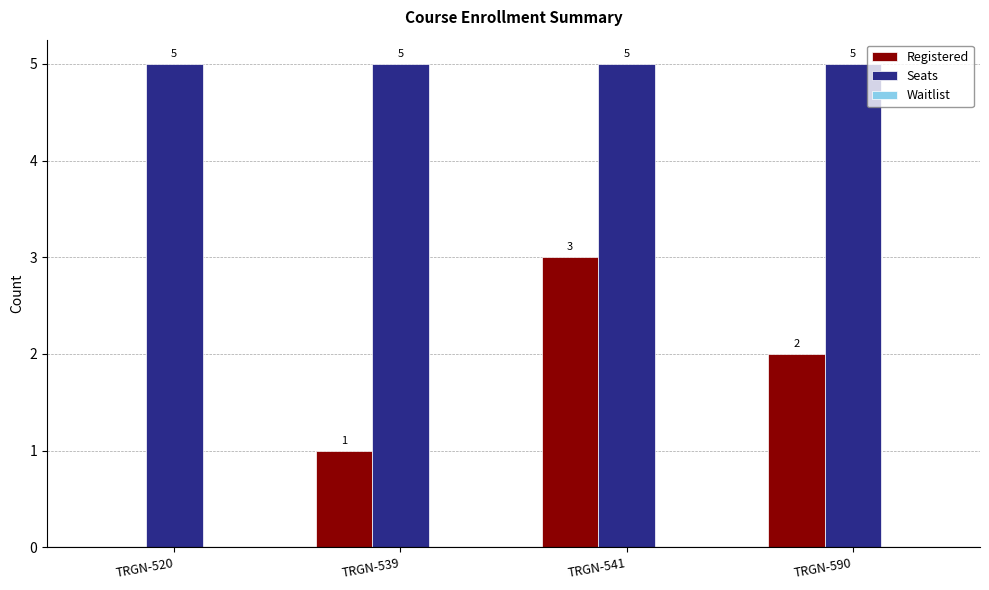

At which label does Registered reach its peak?

TRGN-541